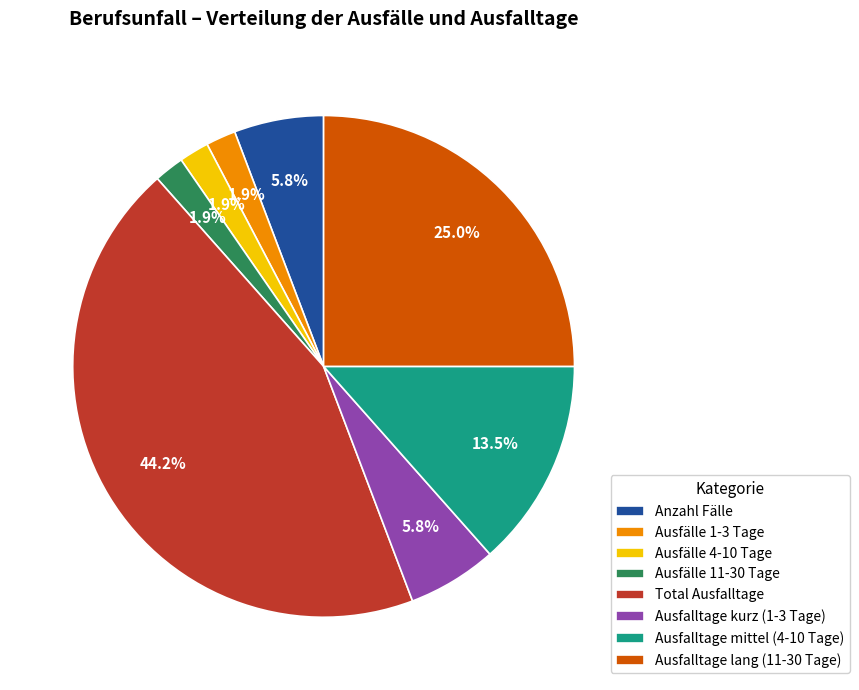

Is there any slice that represents more than half of the pie?

No